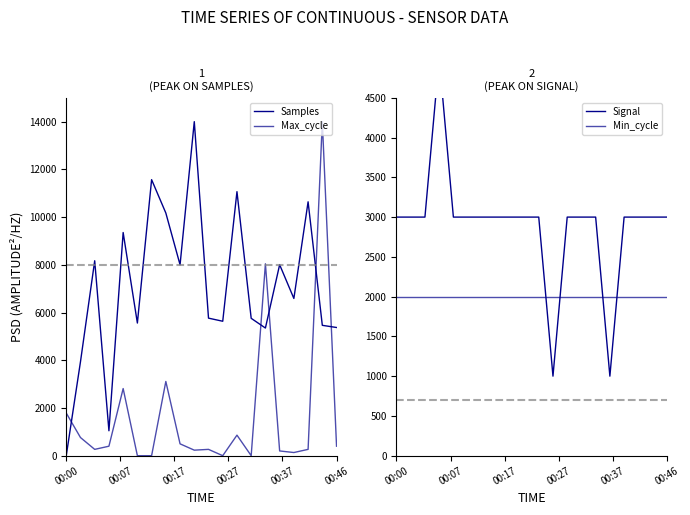

How many interior local valleys does the Max_cycle series have?

5